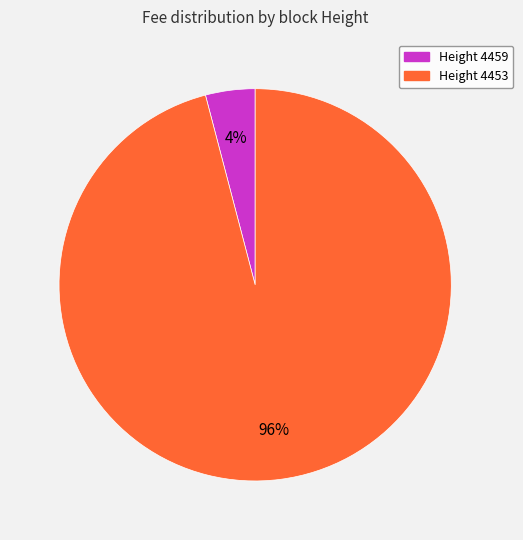

True or false: Height 4459 accounts for 4% of the total.

True